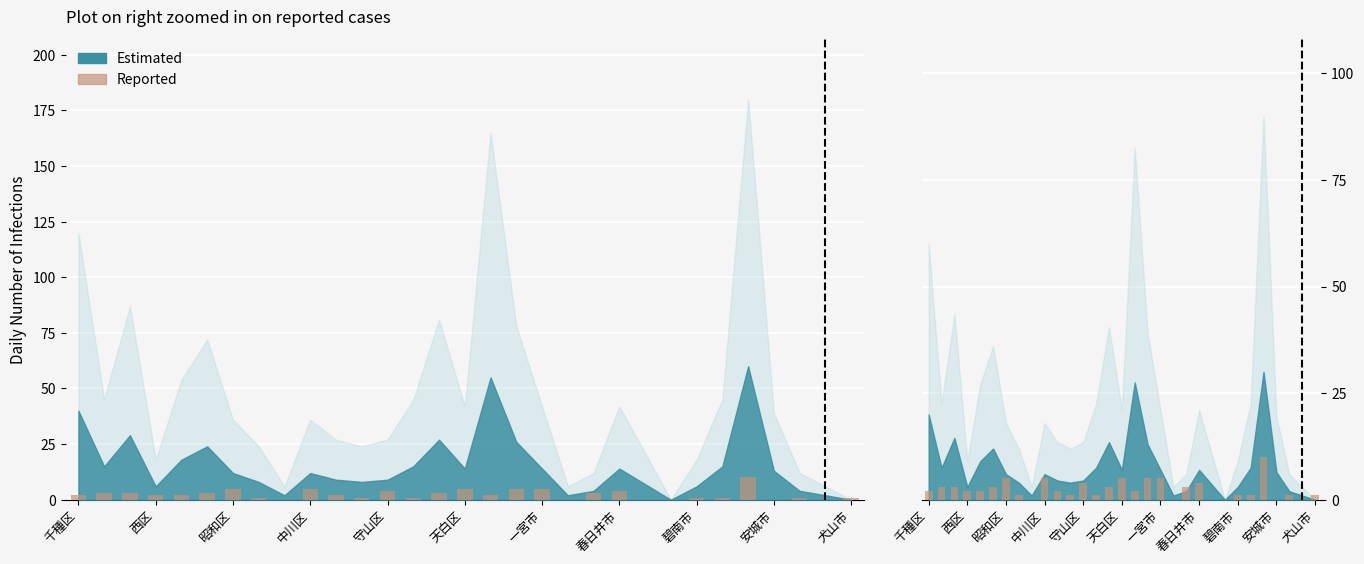

True or false: the data shows 3 at 20.

True